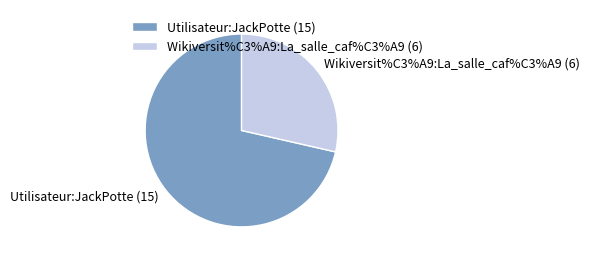

To the nearest percent, what portion does Utilisateur:JackPotte (15) represent?

71%